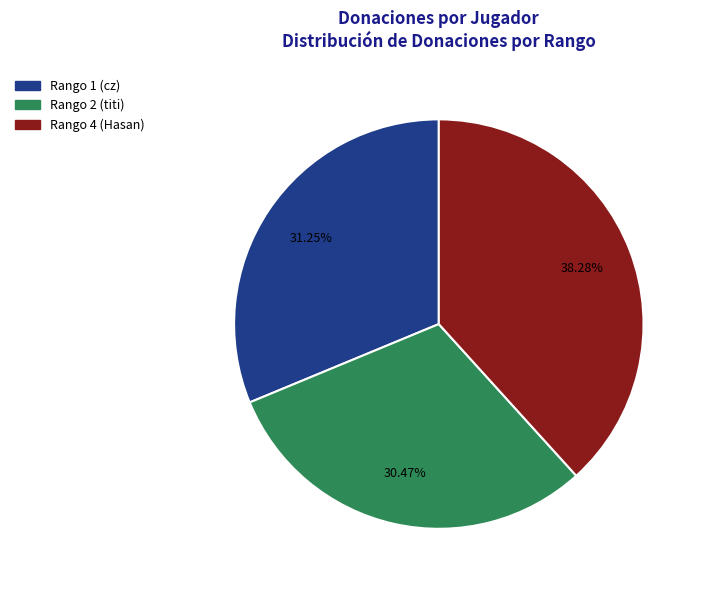

Which category has the biggest portion of the pie?

Rango 4 (Hasan)